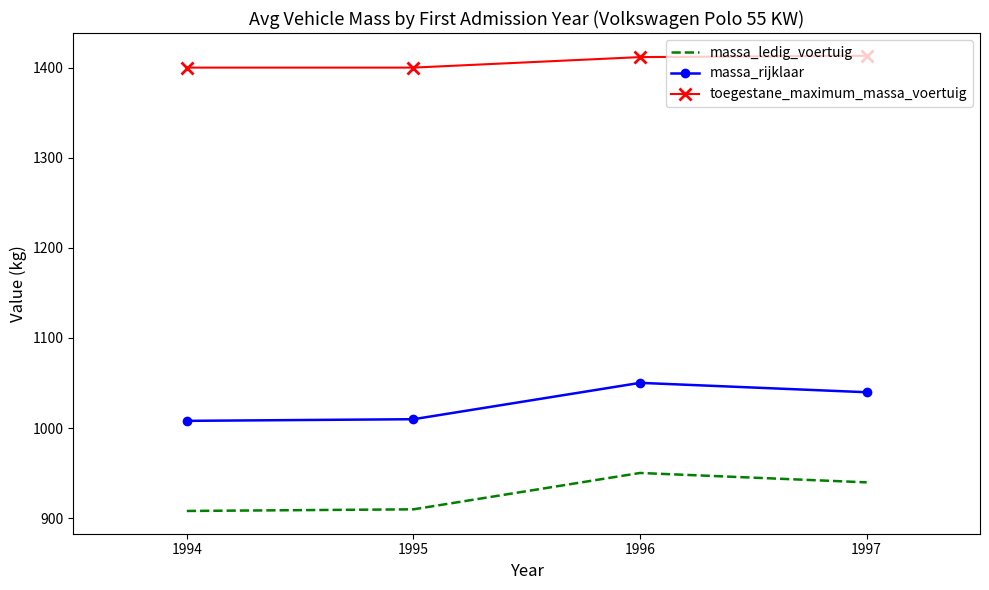

What is the maximum value for massa_ledig_voertuig?

950.2